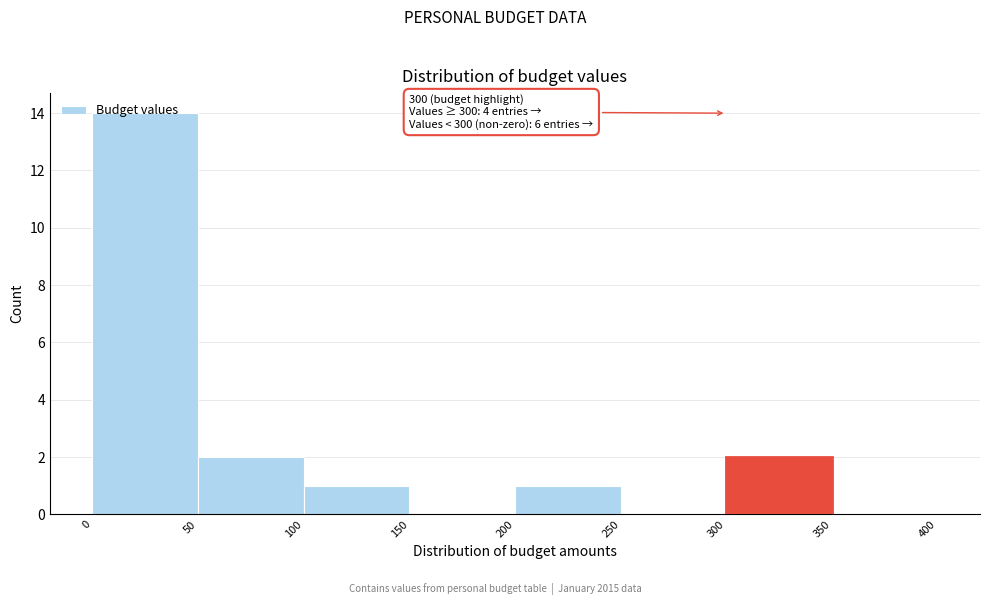

Which range on the x-axis has the tallest bar?

0 to 50